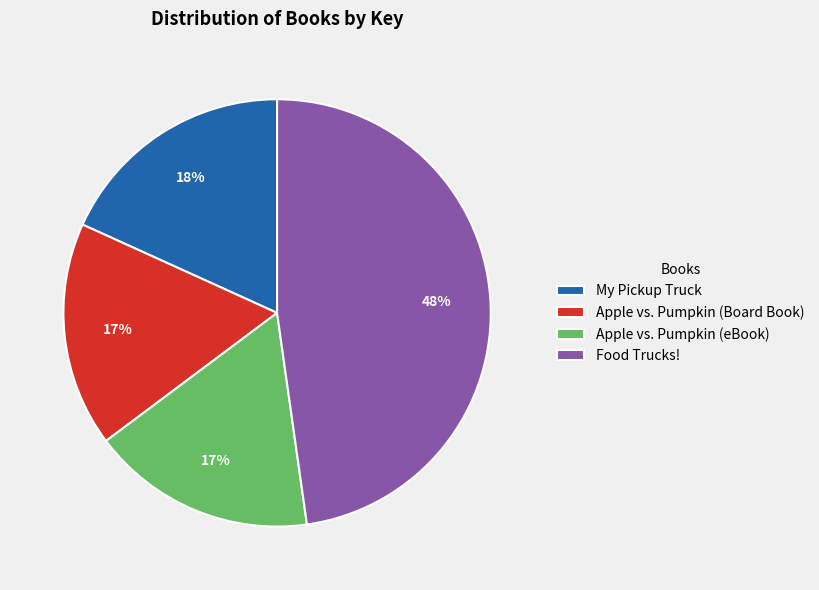

Is it true that Apple vs. Pumpkin (Board Book) is 17% of the pie?

True